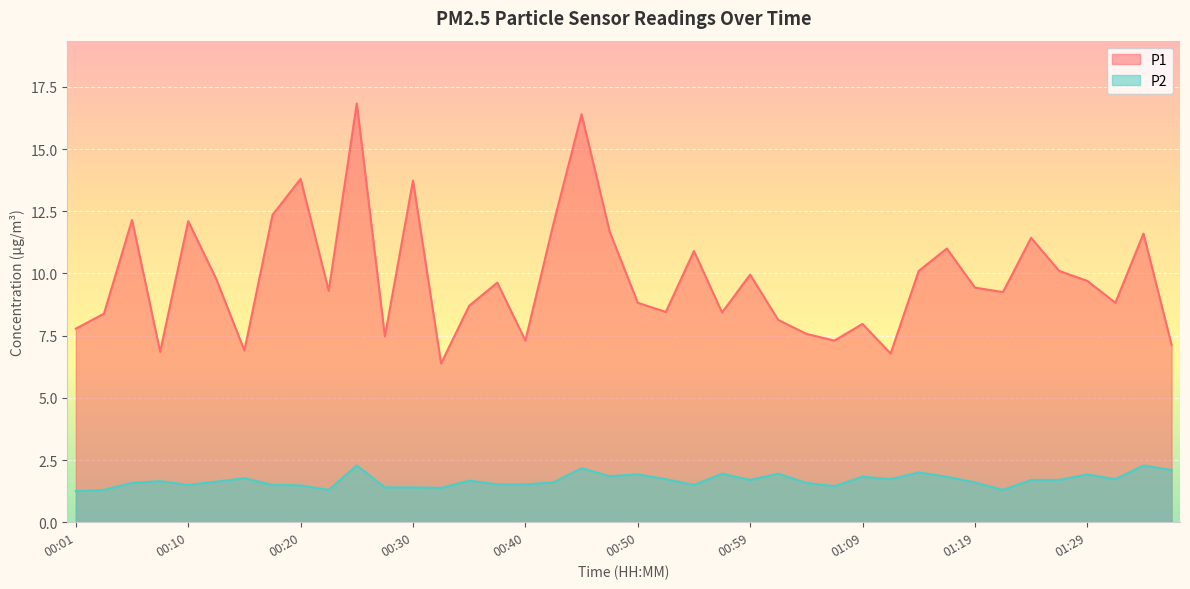

The P2 series shows 1.7 at 00:35. True or false?

True